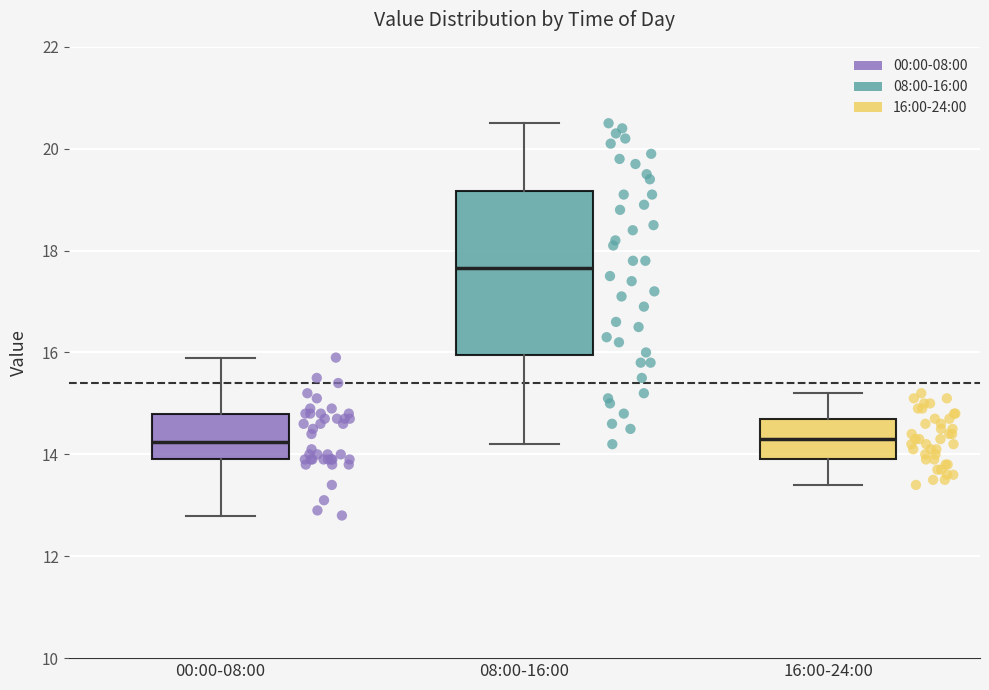

Reading left to right, transcribe this box plot: for each box, give where its median line is, the range the box spans, and where its two whiskers end, as read against the y-axis. The values are not printed on the chart, so give them approximately, as read against the axis.

00:00-08:00: median 14.2, box 14.0 to 14.8, whiskers 12.8 to 16.0
08:00-16:00: median 17.6, box 16.0 to 19.2, whiskers 14.2 to 20.6
16:00-24:00: median 14.4, box 14.0 to 14.8, whiskers 13.4 to 15.2